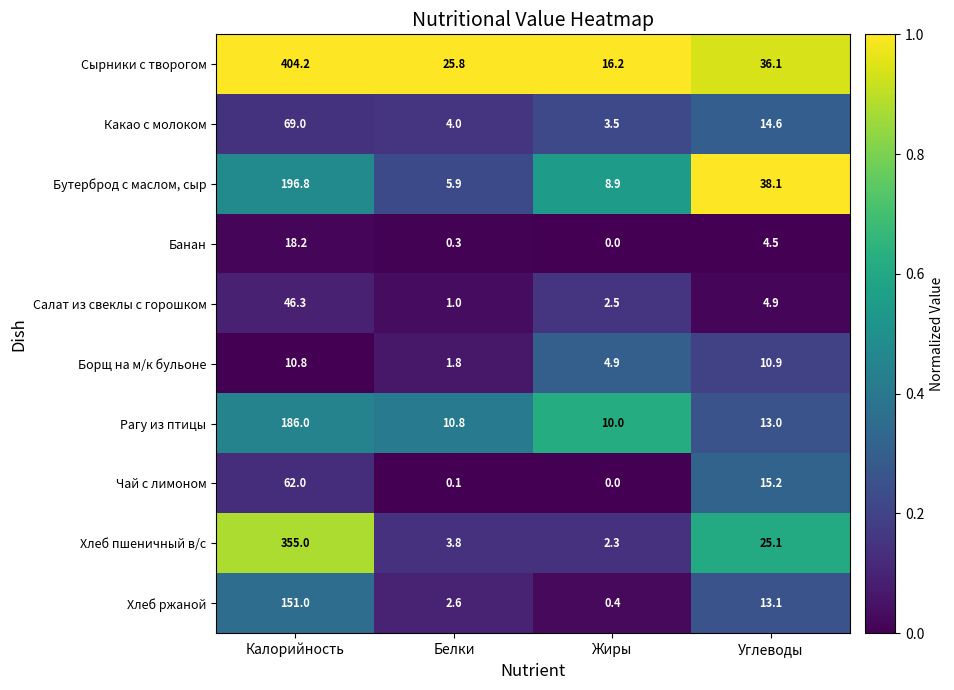

What is the spread (max minus min) of values at Жиры?

16.2